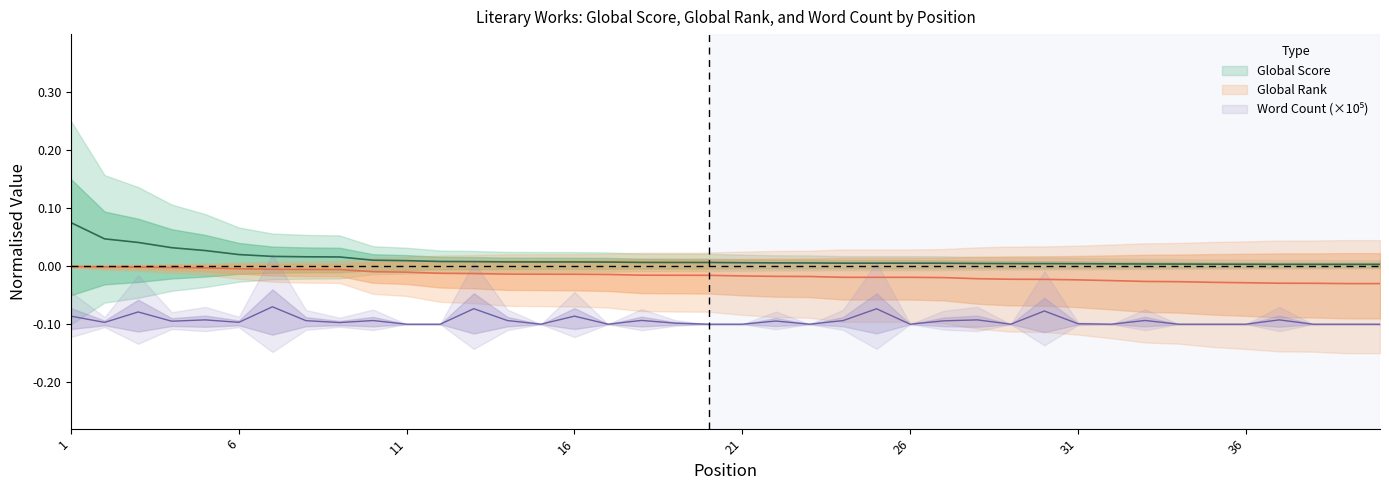

What is the difference between the maximum and minimum values in the Global Score series?

0.1